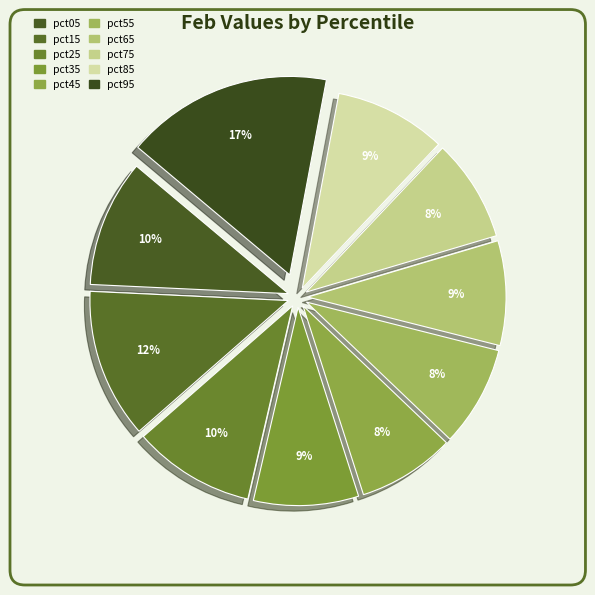

Is it true that pct65 is 9% of the pie?

True